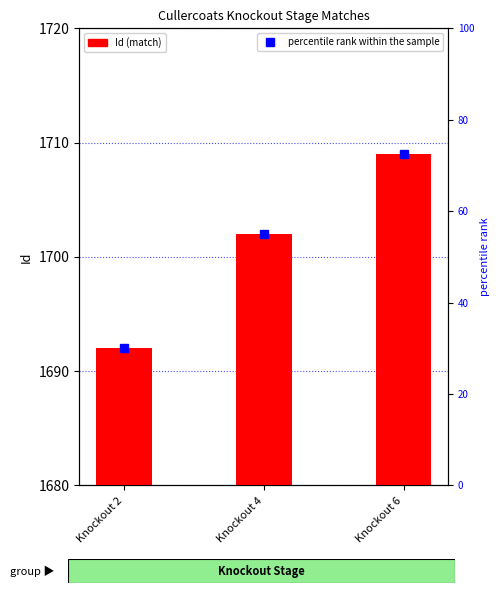

What is the minimum value shown in the chart?

1692